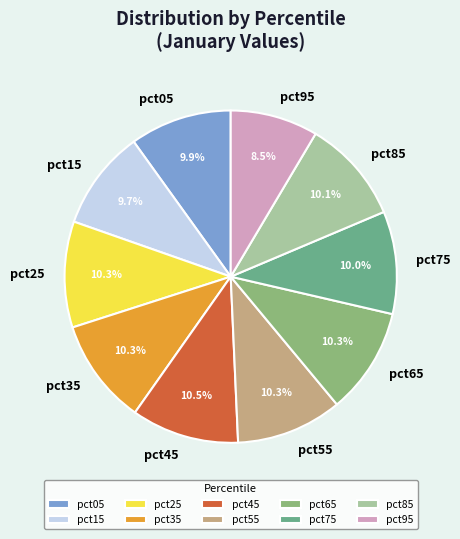

Combined, what portion of the pie is pct85 and pct35?

20.4%